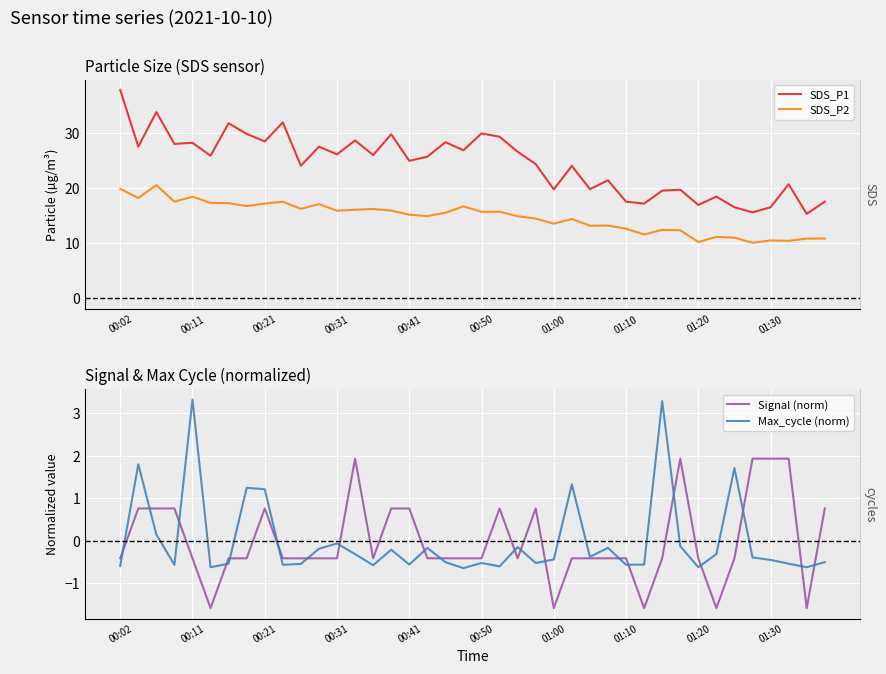

List the series in order of their peak value, lowest first.

Signal (norm), Max_cycle (norm), SDS_P2, SDS_P1